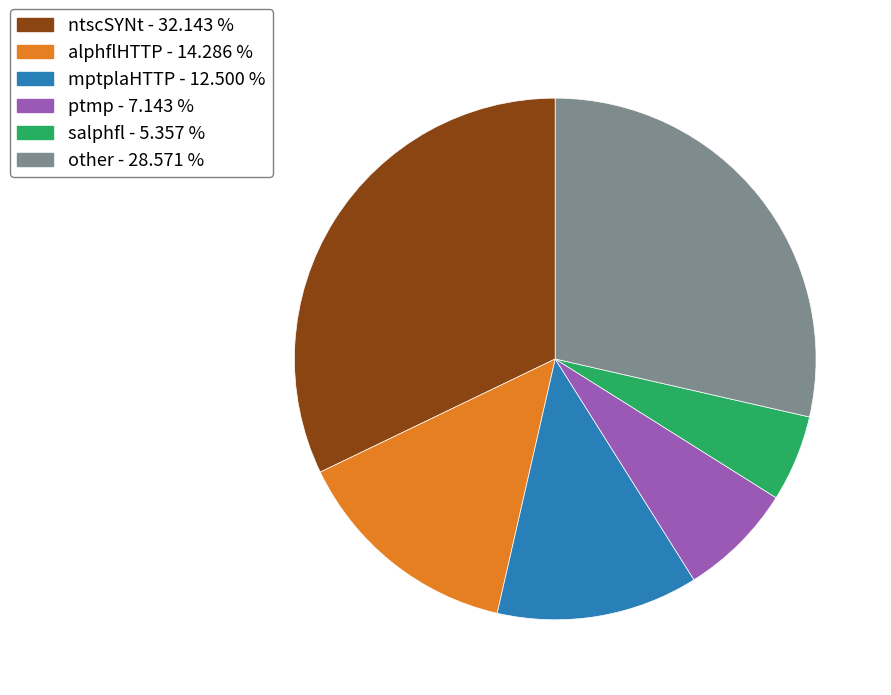

What is the ratio of the value at other - 28.571 % to the value at alphflHTTP - 14.286 %?

2.0